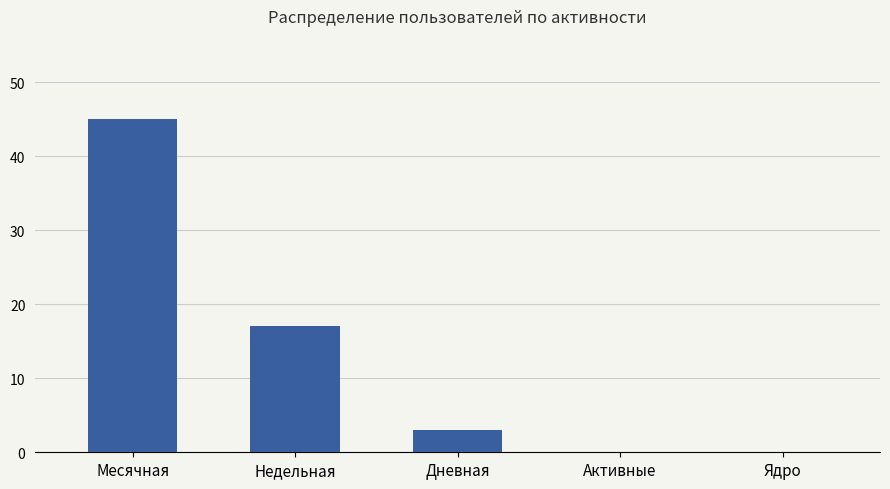

Between Месячная and Ядро, which is larger?

Месячная